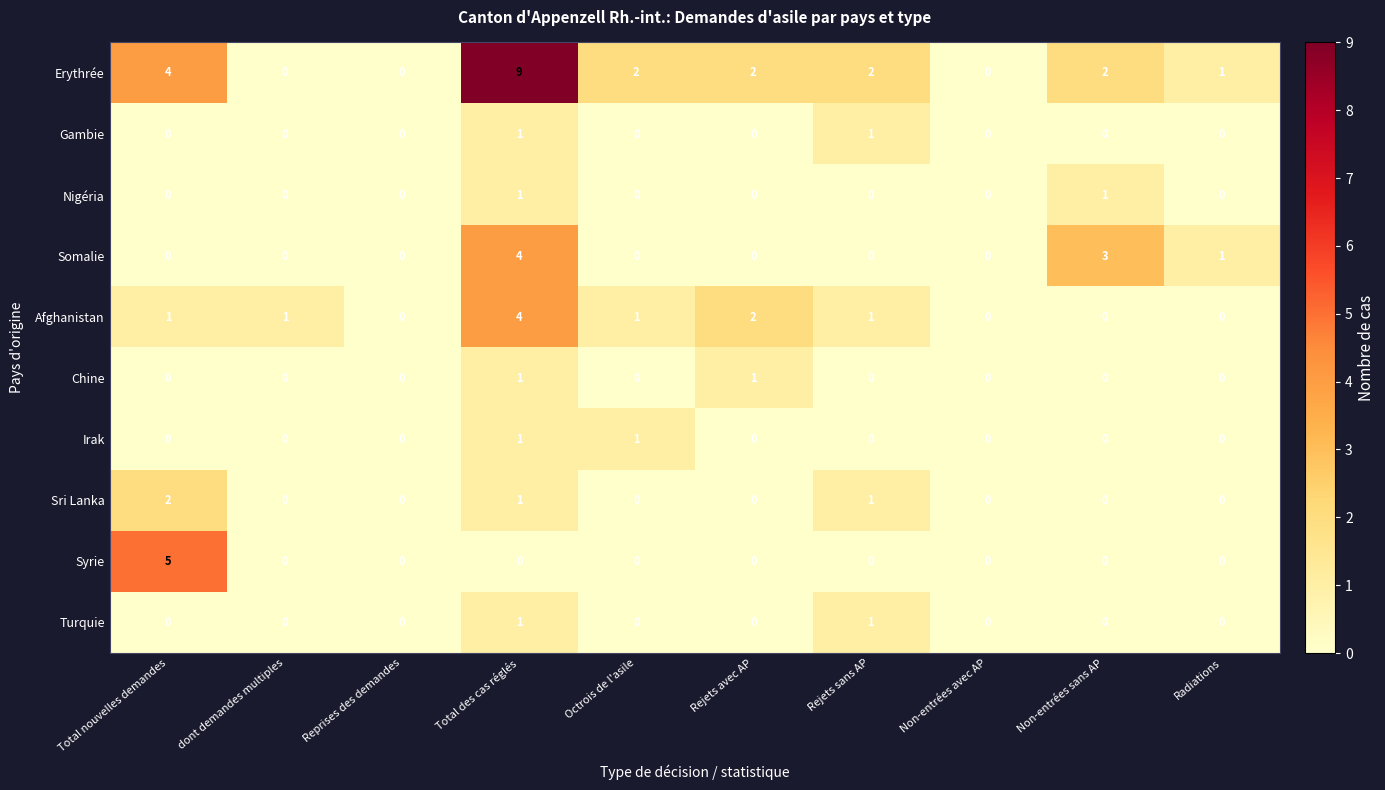

At which category does the chart reach its peak across all series?

Total des cas réglés